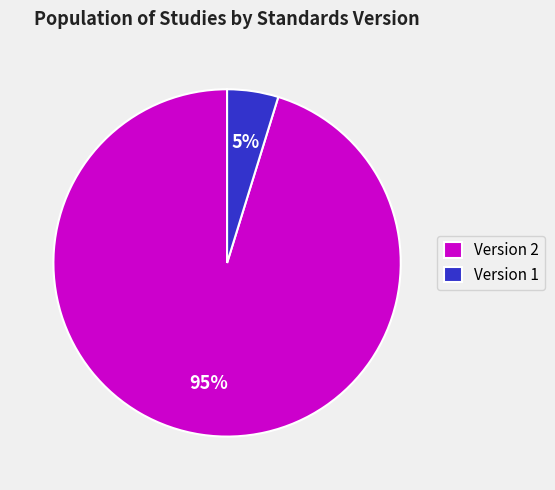

Does Version 1 represent more than half of the total?

No